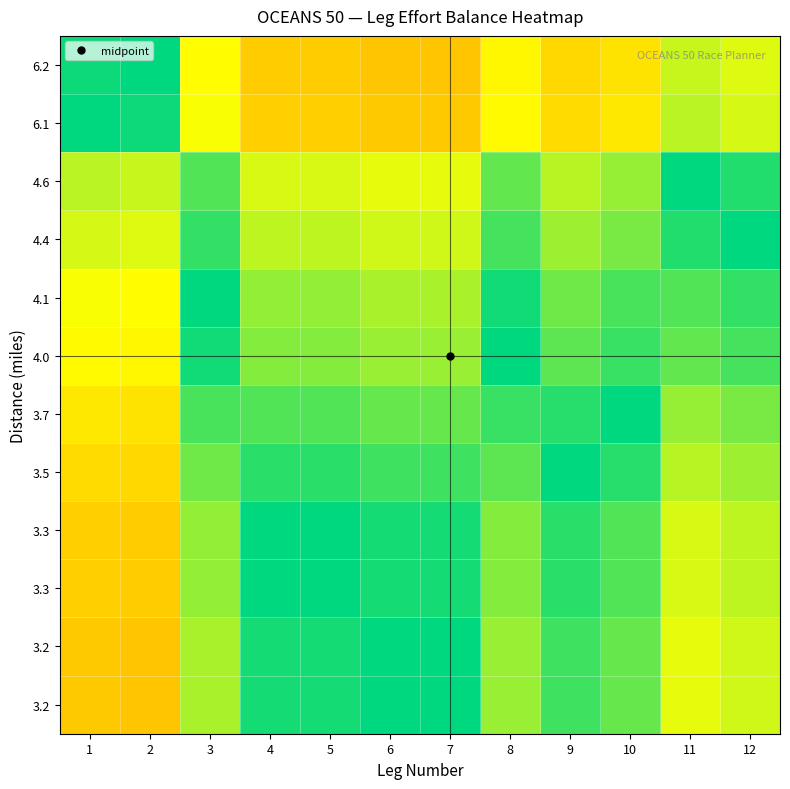

What is the spread (max minus min) of values at 4?

0.5